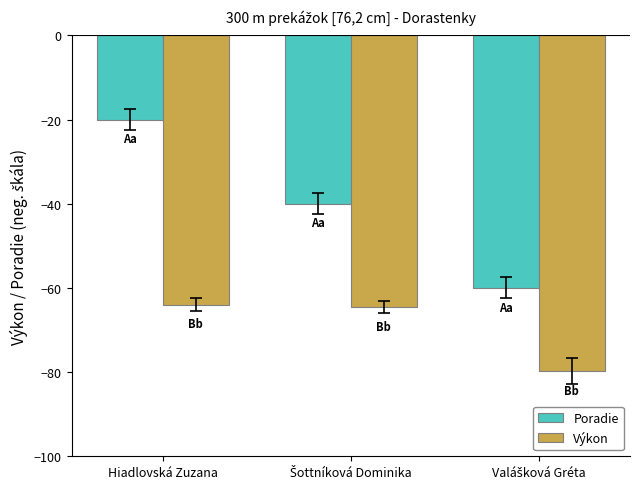

At which category is the sum across all series the highest?

Hiadlovská Zuzana